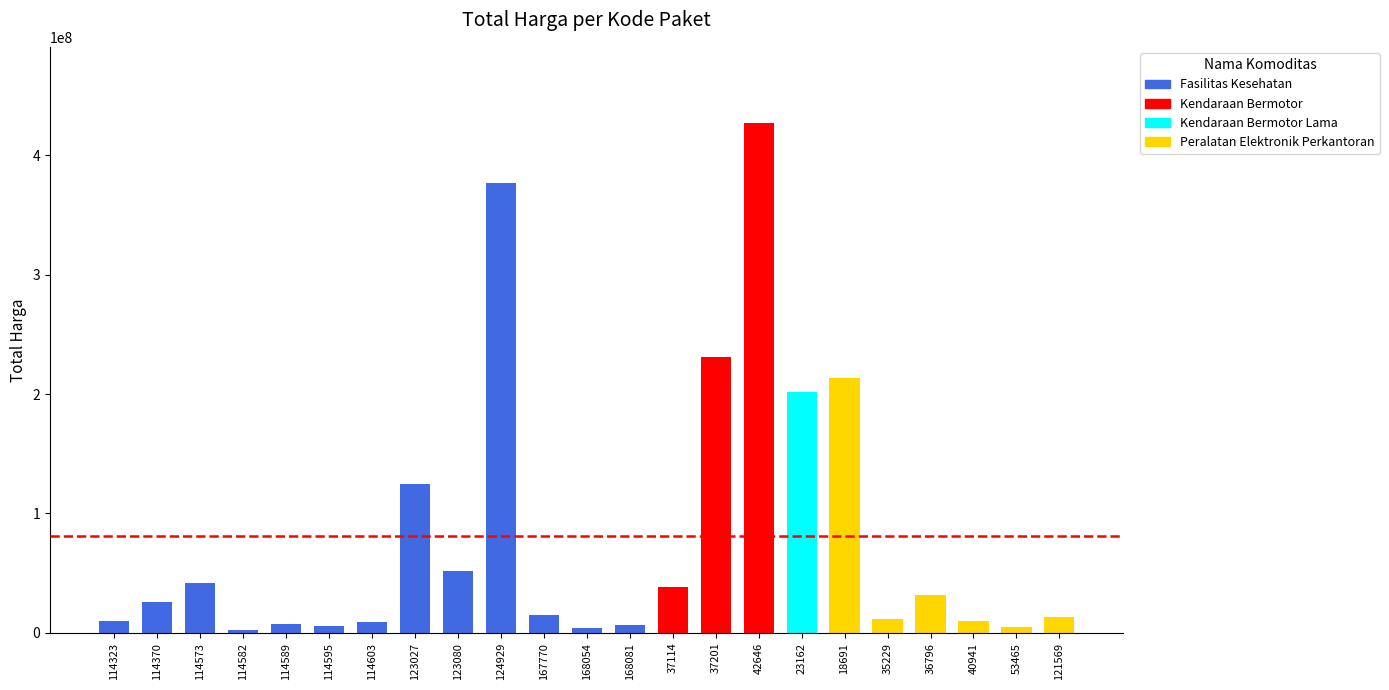

What value does the data have at 36796, to the nearest 50?

32000000